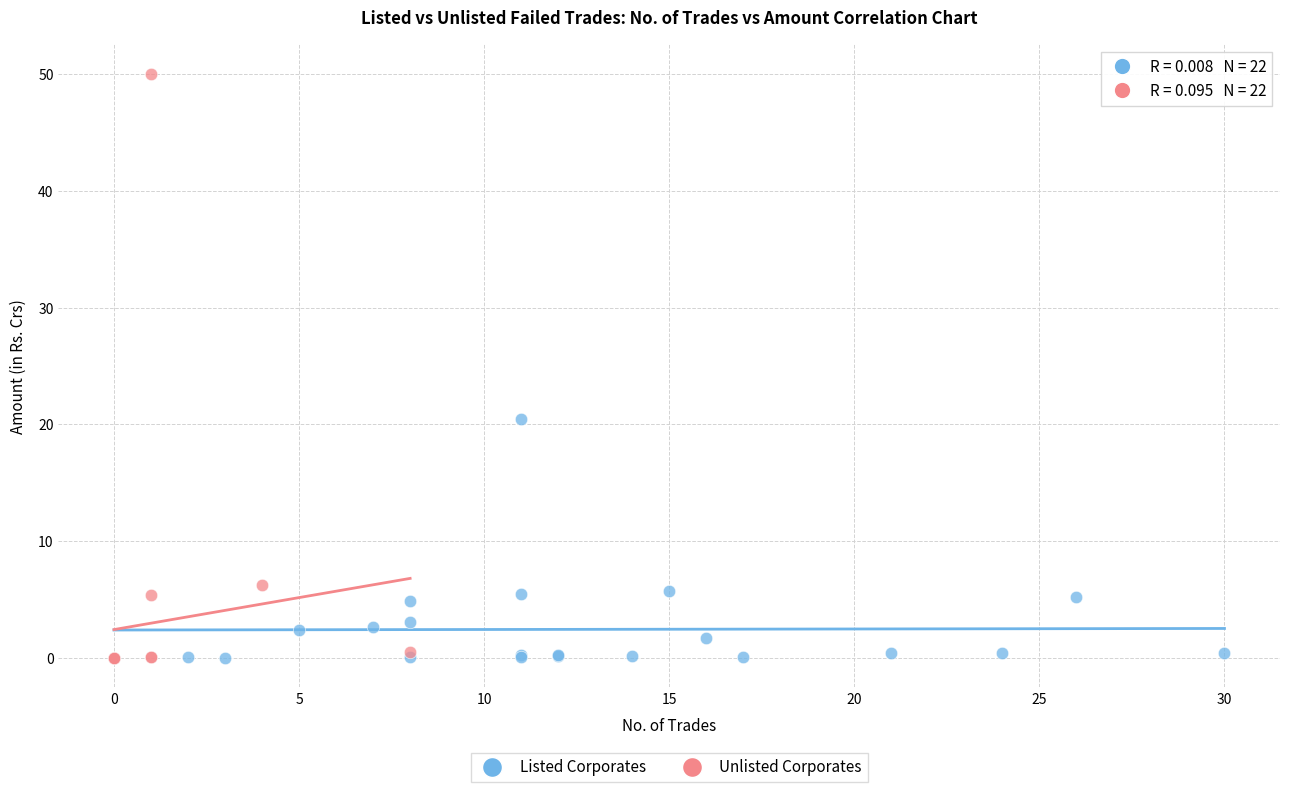

Which series has the widest spread of Y values?

Unlisted Corporates